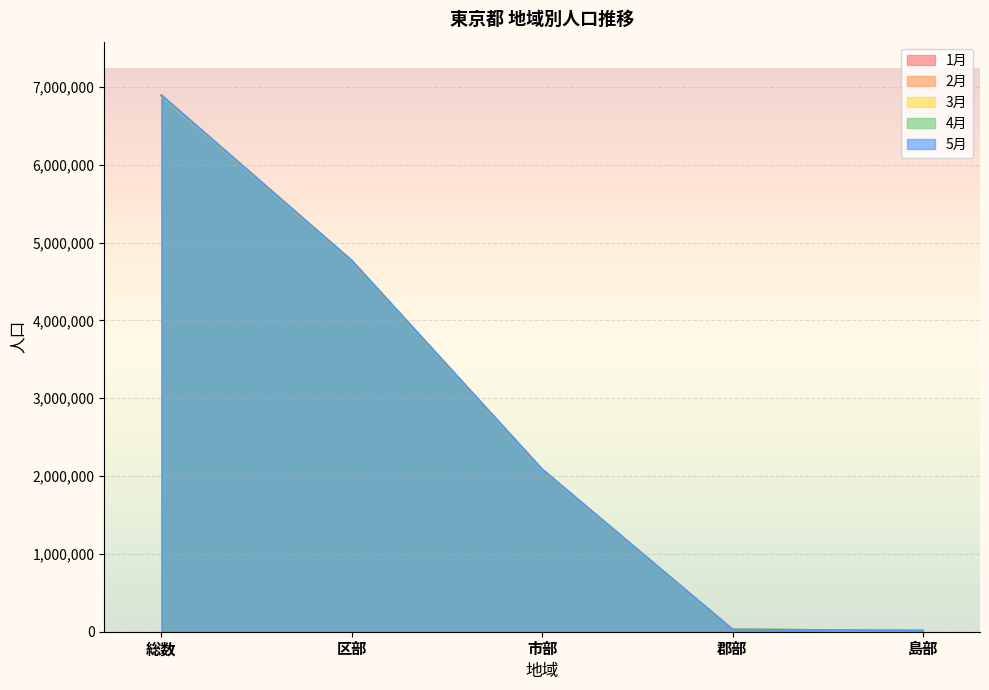

What is the label of the 1st point from the left?

総数